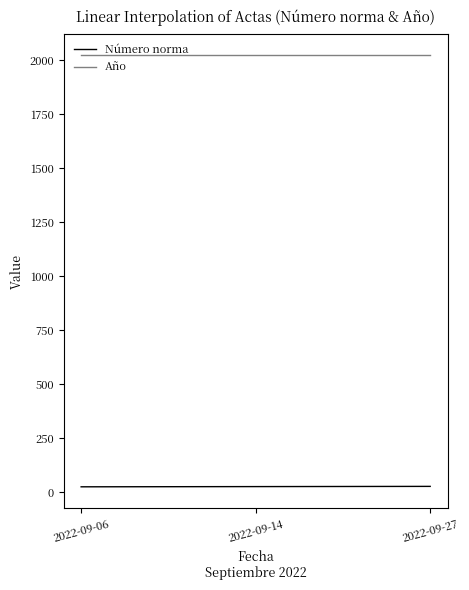

The value of Año at 2022-09-14 is 2022. True or false?

True